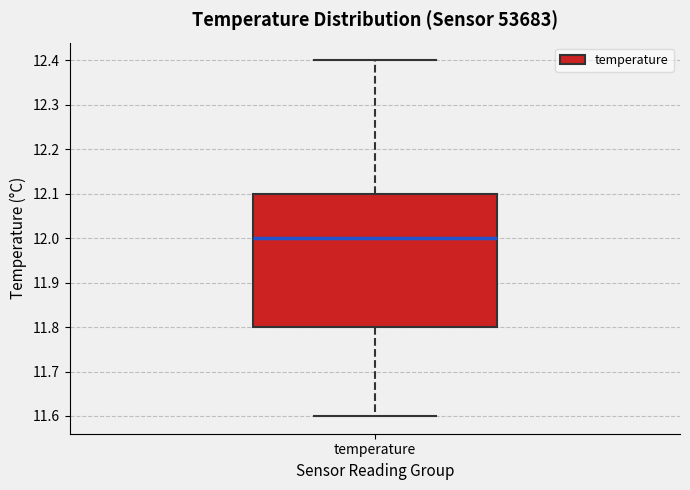

Transcribe this box plot: give where the median line is, the range the box spans, and where the two whiskers end, as read against the y-axis. The values are not printed on the chart, so give them approximately, as read against the axis.

median 12.0, box 11.8 to 12.1, whiskers 11.6 to 12.4